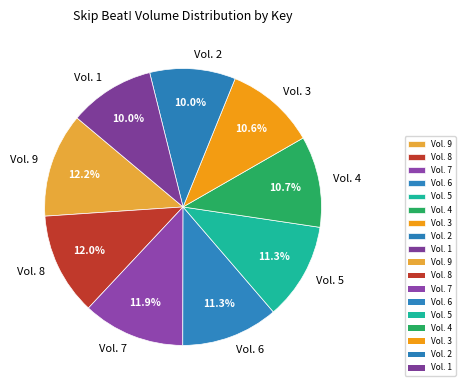

To the nearest percent, what is the combined percentage of Vol. 4 and Vol. 7?

23%